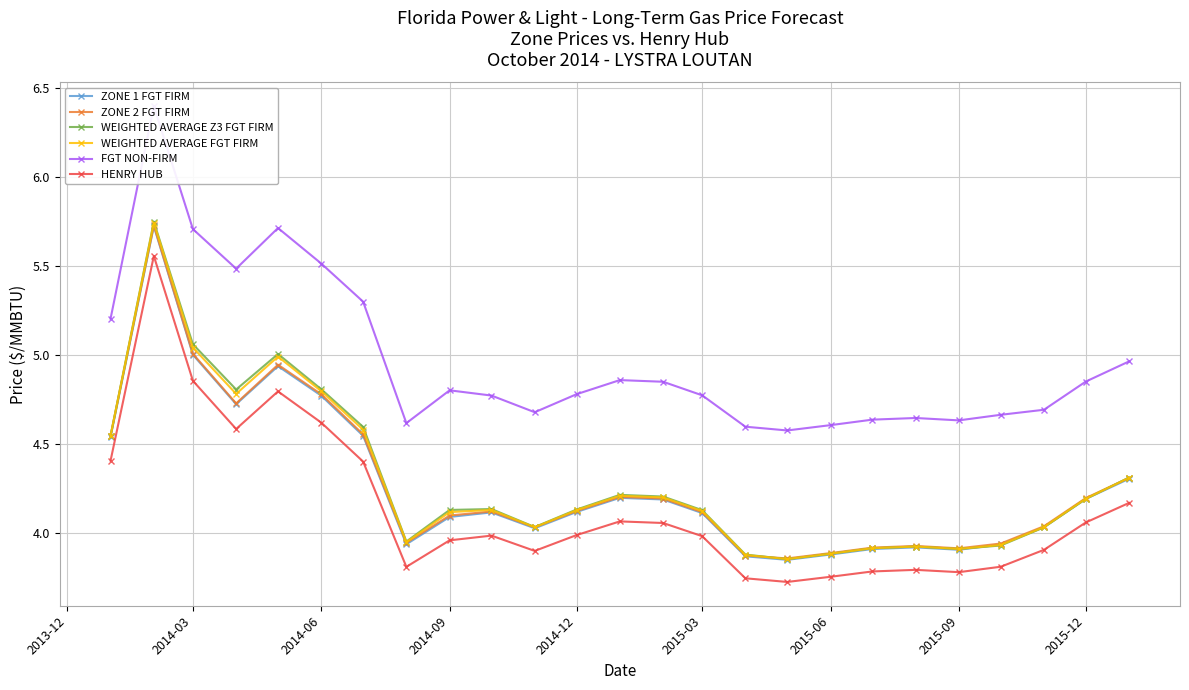

True or false: HENRY HUB and WEIGHTED AVERAGE Z3 FGT FIRM intersect in this chart.

False